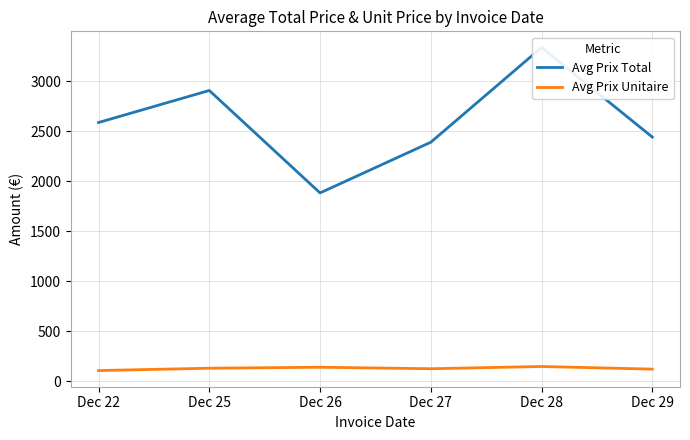

What is the sum of all Avg Prix Unitaire values?

785.0